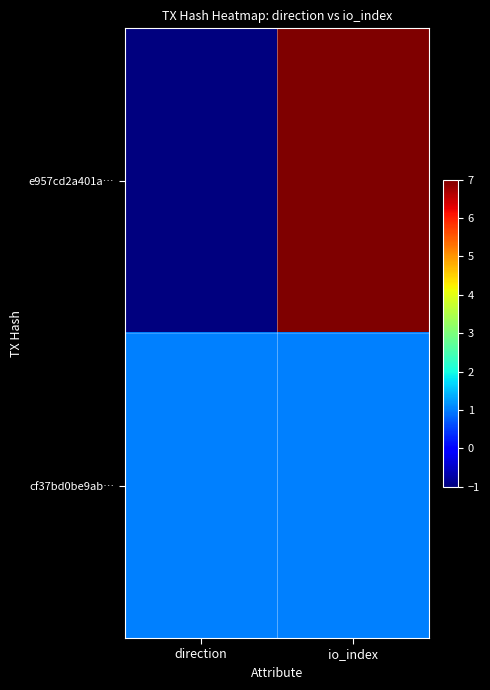

Reading right to left, what are all the values shown in this chart?

e957cd2a401a…: io_index=7	direction=-1
cf37bd0be9ab…: io_index=1	direction=1